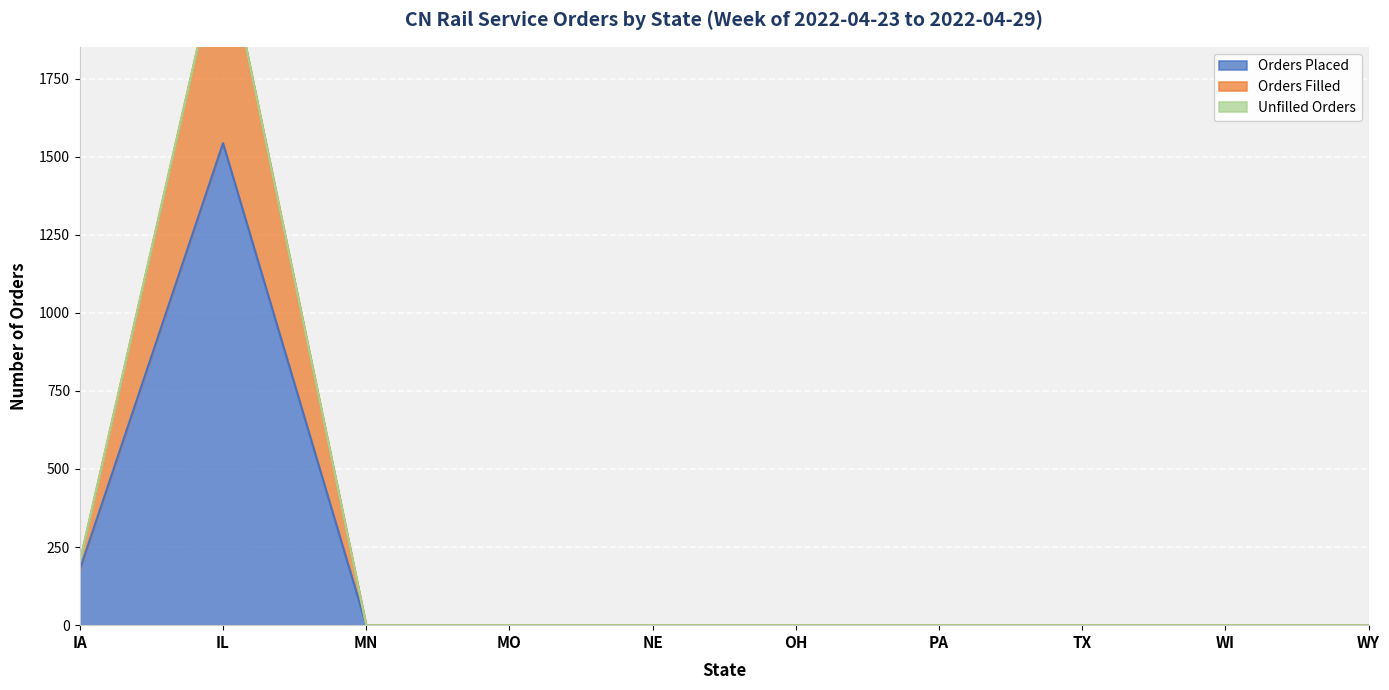

The Orders Filled series shows 0 at PA. True or false?

True